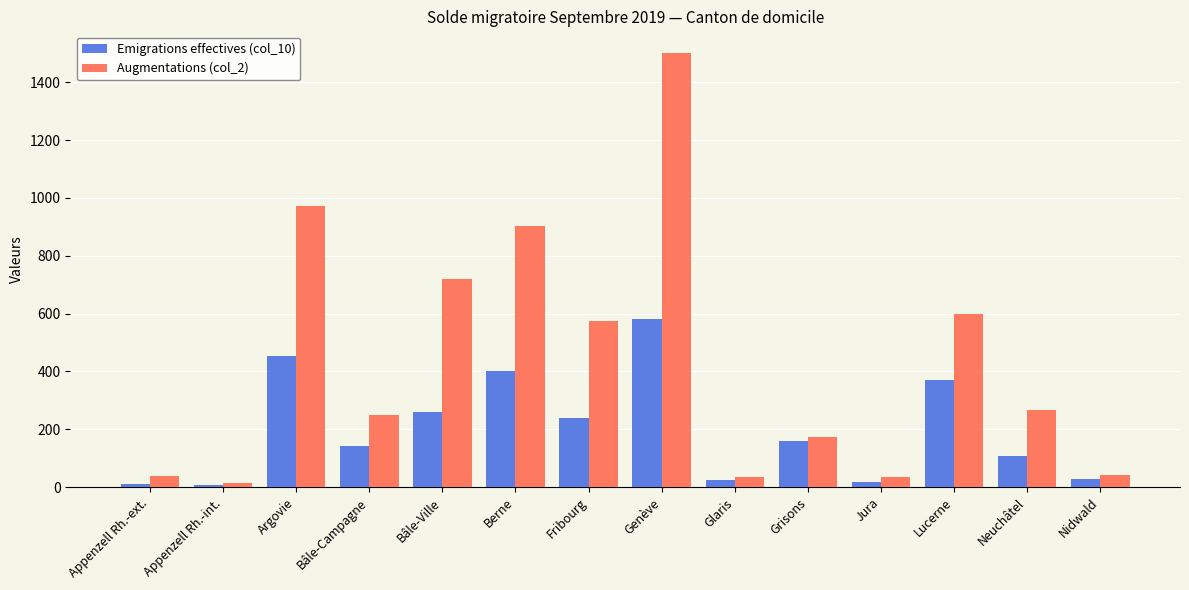

Which series has the widest spread of values?

Augmentations (col_2)